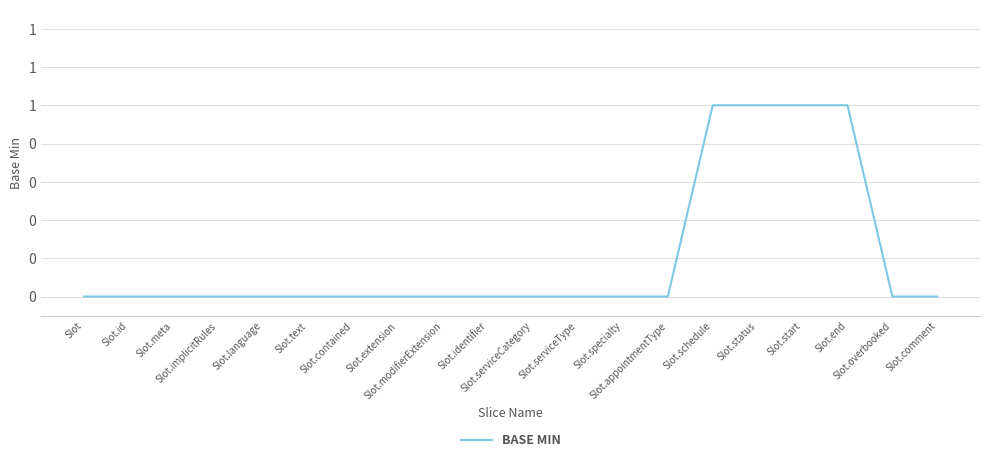

Reading left to right, transcribe all the data shown in this chart.

0	0	0	0	0	0	0	0	0	0	0	0	0	0	1	1	1	1	0	0